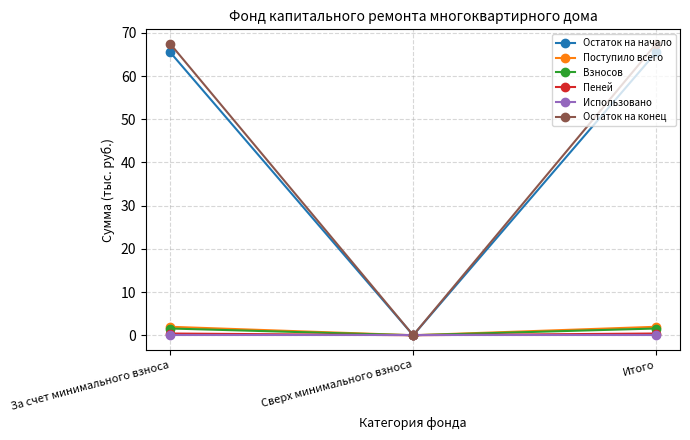

Reading left to right, list all the values displayed in this chart.

Остаток на начало: За счет минимального взноса=65.5	Сверх минимального взноса=0.0	Итого=65.5
Поступило всего: За счет минимального взноса=2.0	Сверх минимального взноса=0.0	Итого=2.0
Взносов: За счет минимального взноса=1.6	Сверх минимального взноса=0.0	Итого=1.6
Пеней: За счет минимального взноса=0.4	Сверх минимального взноса=0.0	Итого=0.4
Использовано: За счет минимального взноса=0.0	Сверх минимального взноса=0.0	Итого=0.0
Остаток на конец: За счет минимального взноса=67.5	Сверх минимального взноса=0.0	Итого=67.5